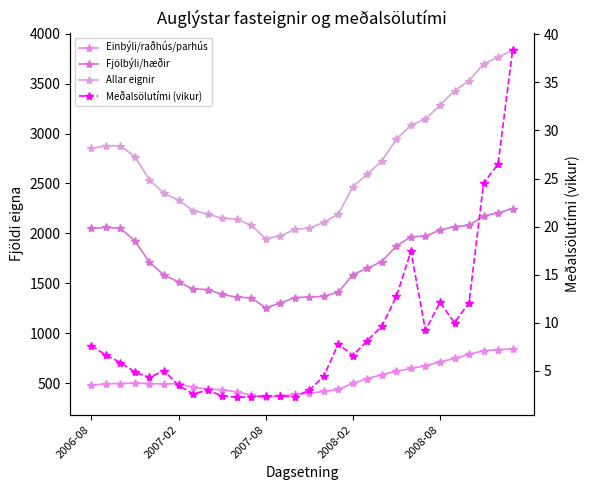

How many lines are shown in the chart?

4